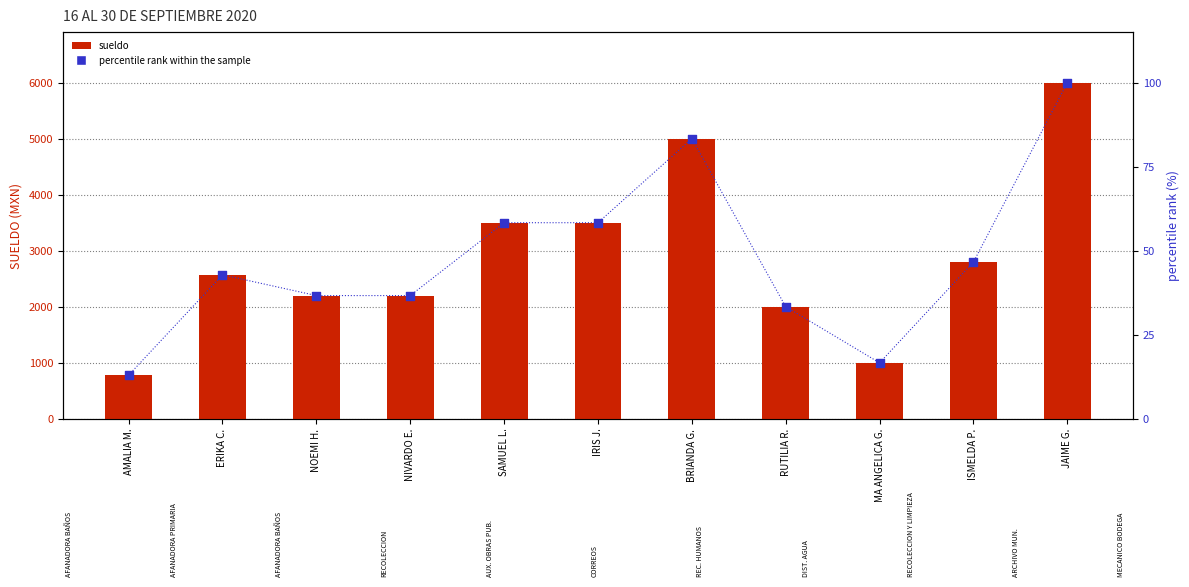

At which category is the sum across all series the highest?

JAIME G.